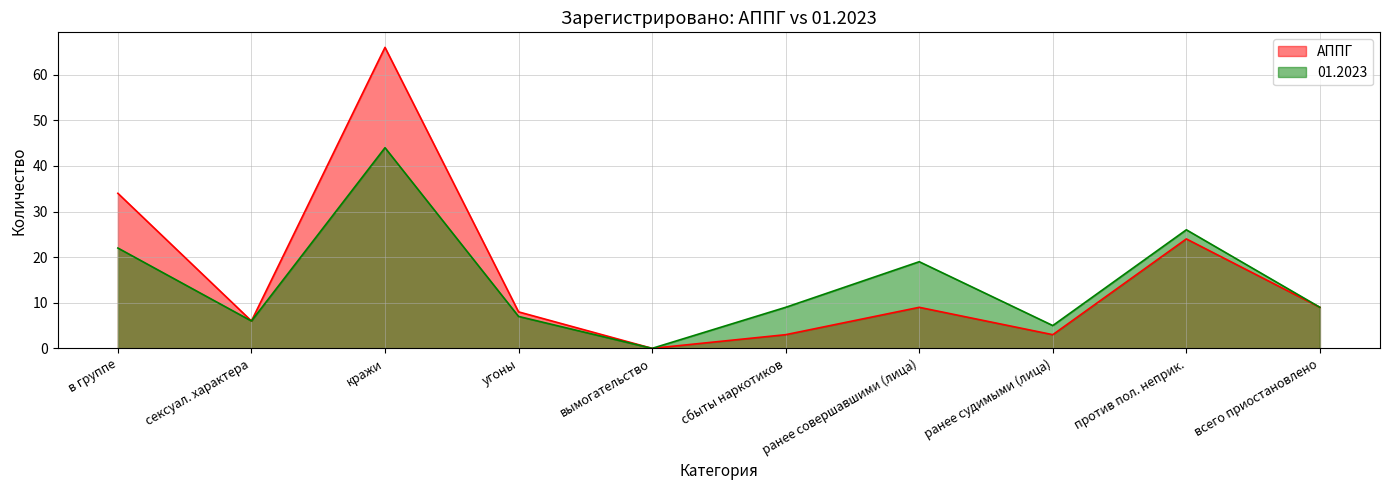

In АППГ, how many points are lower than both neighbors (excluding endpoints)?

3